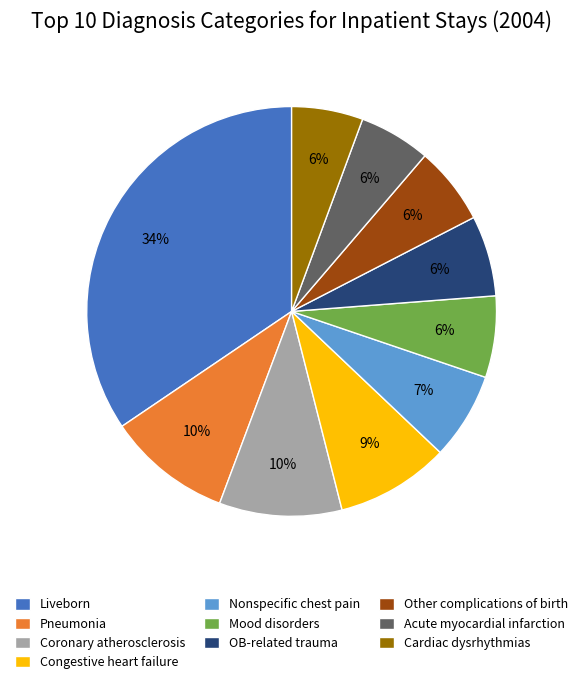

What percentage is the Nonspecific chest pain slice, to the nearest percent?

7%